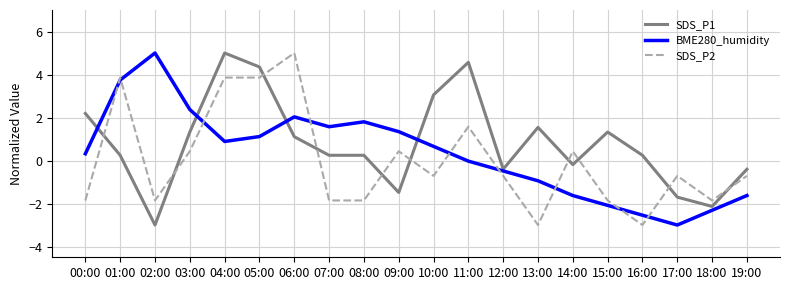

True or false: SDS_P1 and SDS_P2 cross at least once.

True